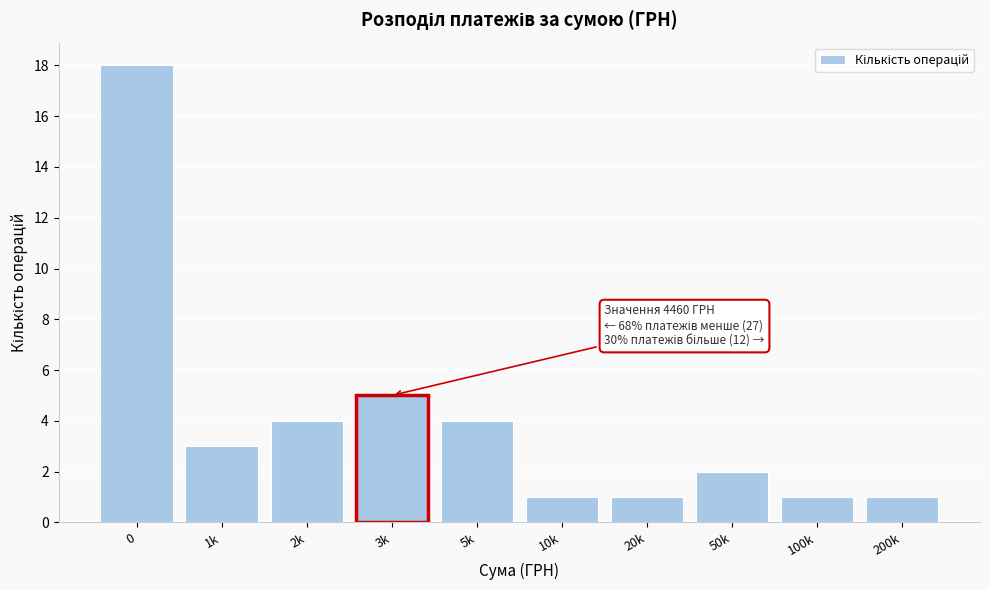

Reading left to right, list all the values displayed in this chart.

0=18	1k=3	2k=4	3k=5	5k=4	10k=1	20k=1	50k=2	100k=1	200k=1